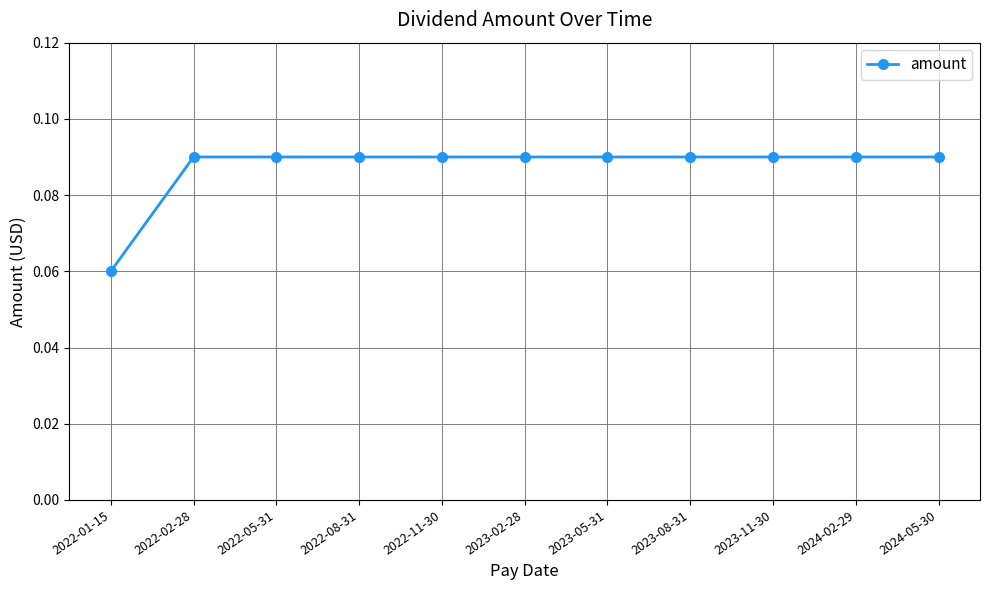

What is the label of the 1st point from the right?

2024-05-30